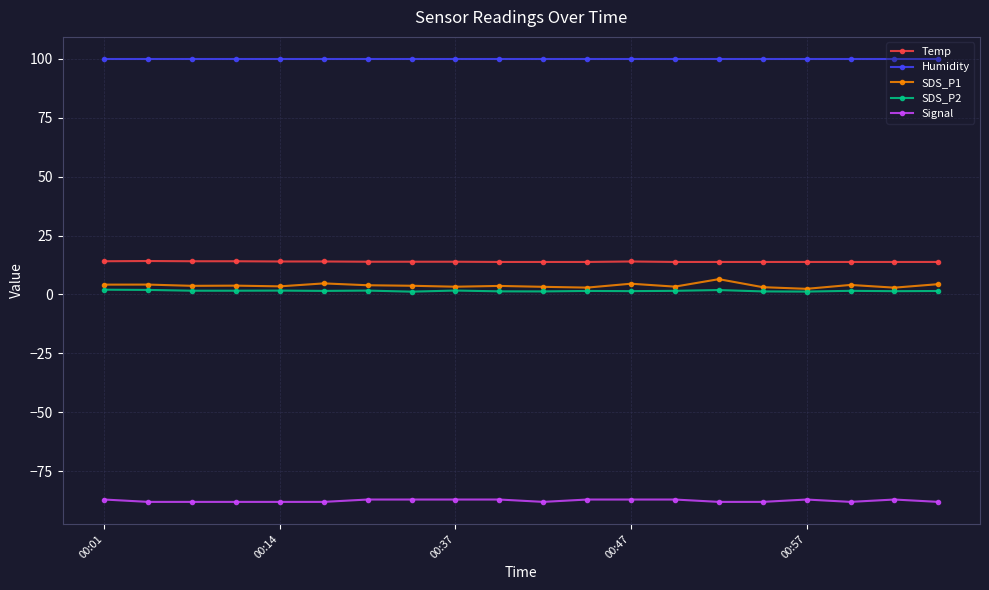

What is the highest value of the Temp series?

14.2